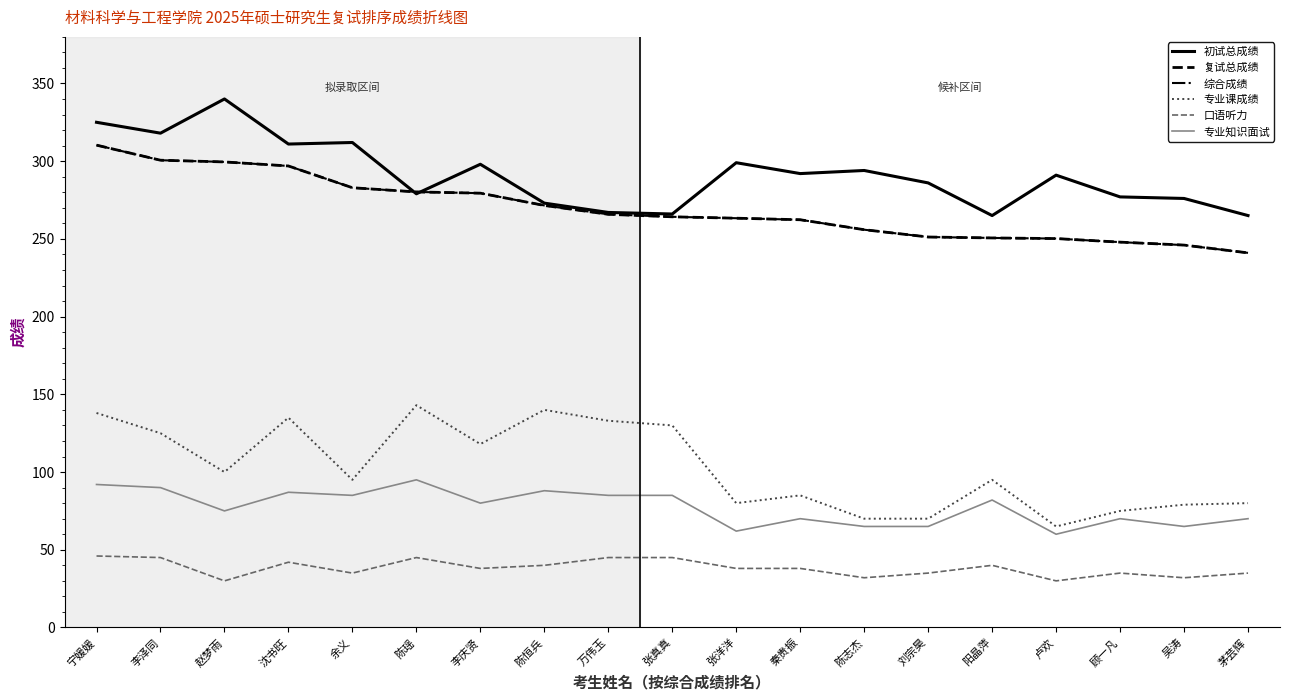

Does the chart have visible grid lines?

No